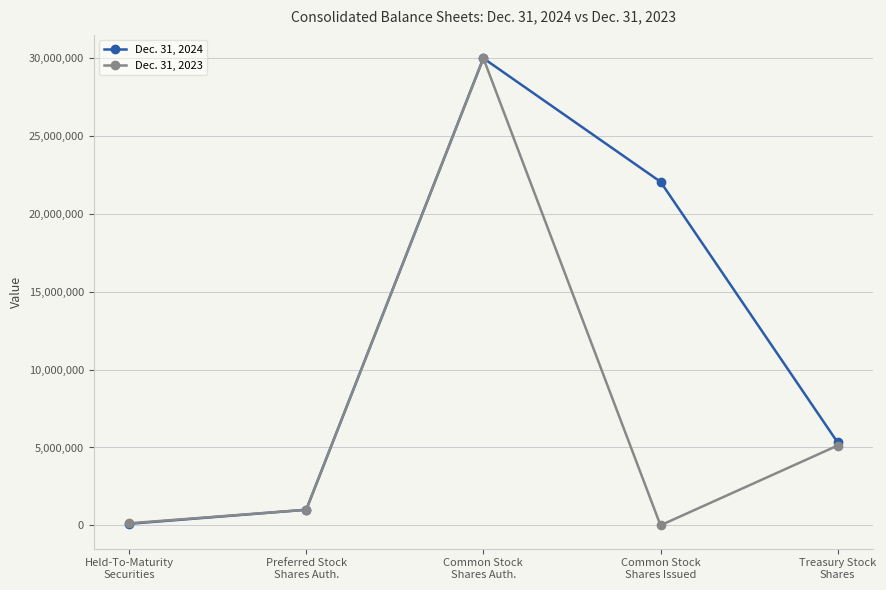

What is the maximum value shown in the chart?

30000000